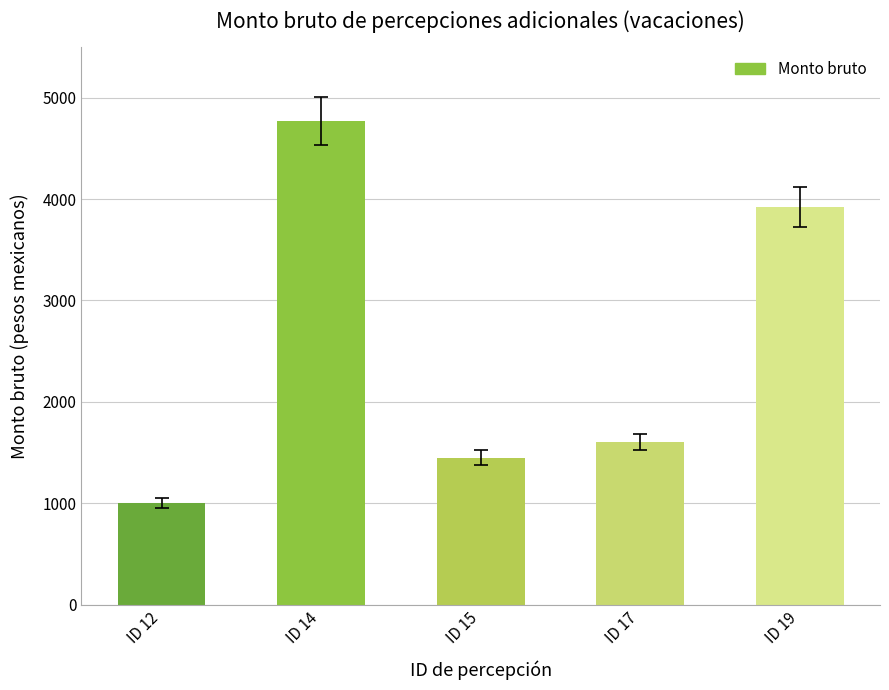

Reading right to left, extract all data points from this chart.

3920.0	1600.0	1448.2	4771.1	1000.0